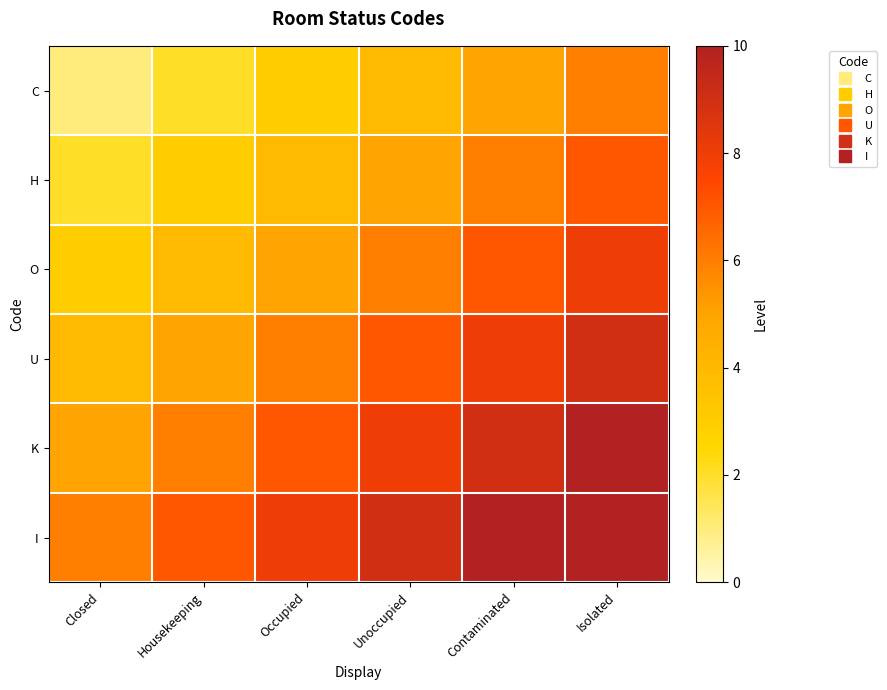

How many data points does each series have?

6